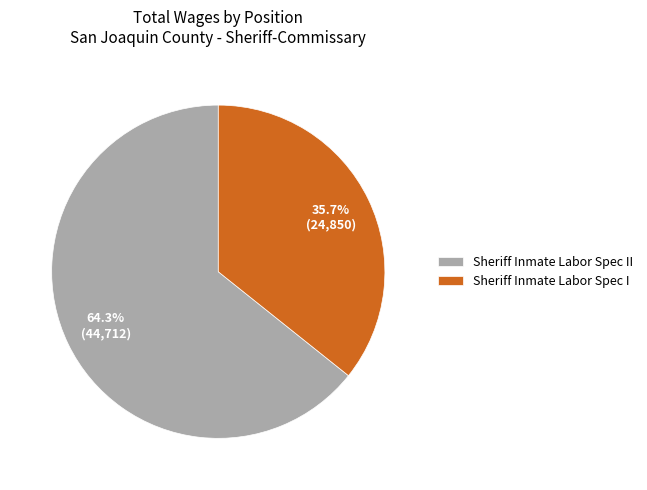

Combined, what portion of the pie is Sheriff Inmate Labor Spec I and Sheriff Inmate Labor Spec II?

100.0%